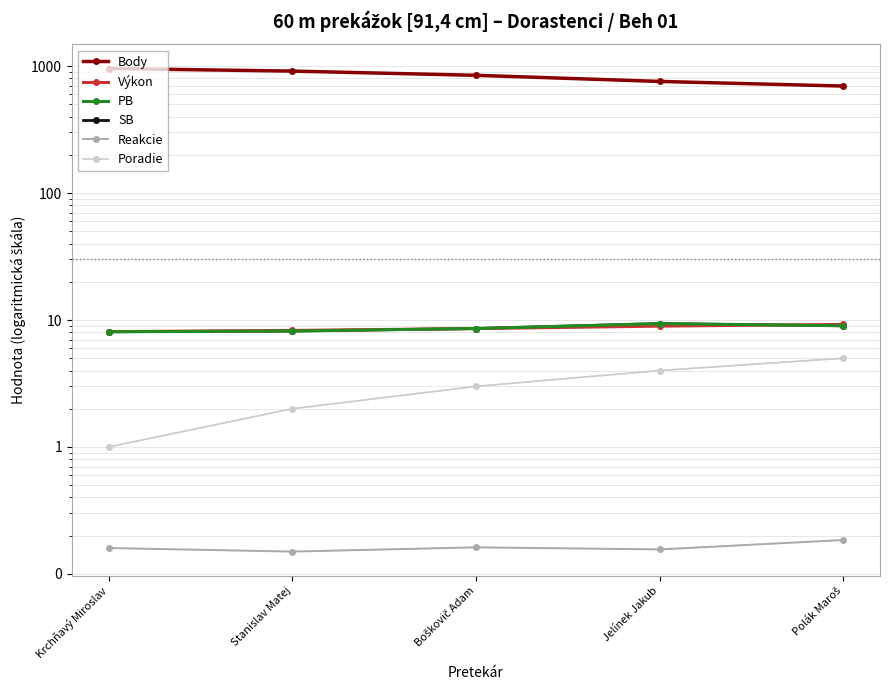

True or false: SB has more than 0 points higher than both neighbors.

True